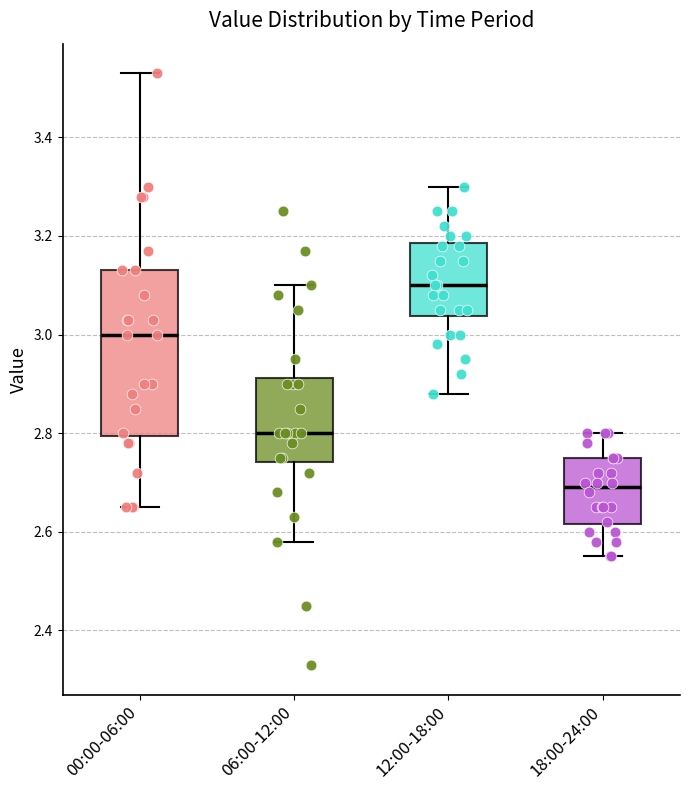

Where is the lower edge of the box for 18:00-24:00 on the y-axis? The values are not printed on the chart, so give them approximately, as read against the axis.

2.62